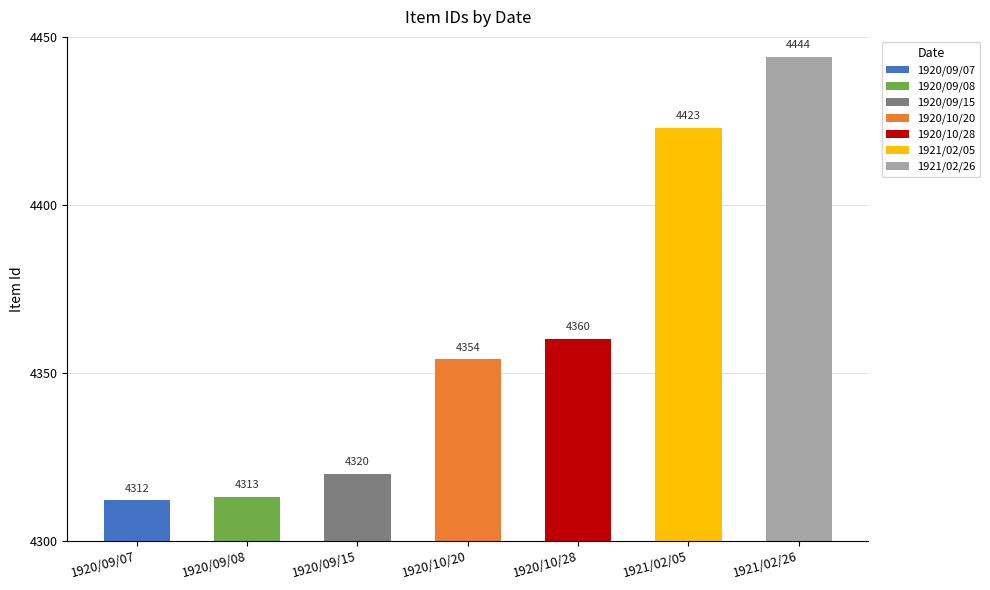

The value at 1920/10/28 is 2202. True or false?

False